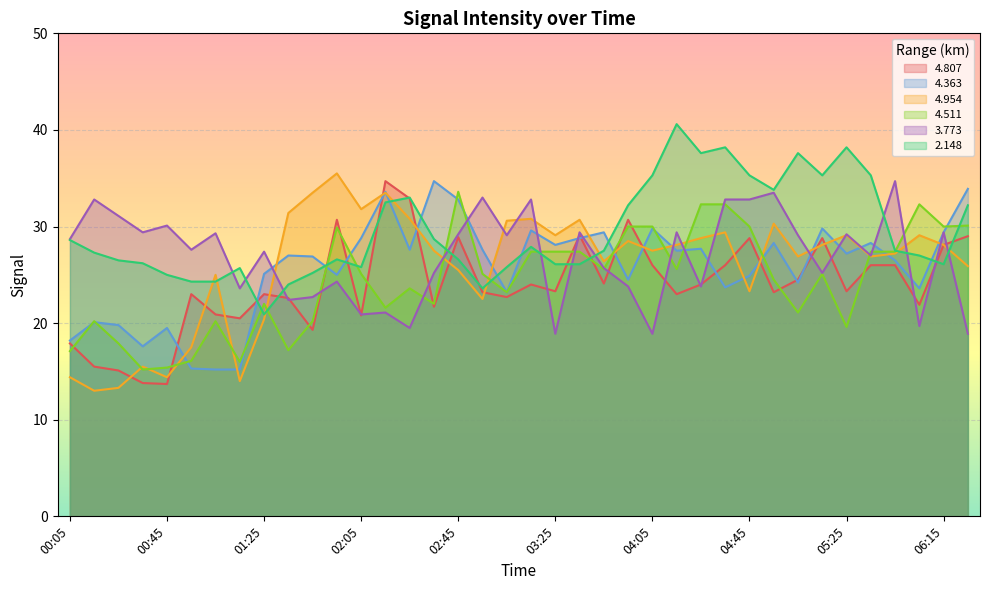

At how many categories does at least one series exceed 14?

38